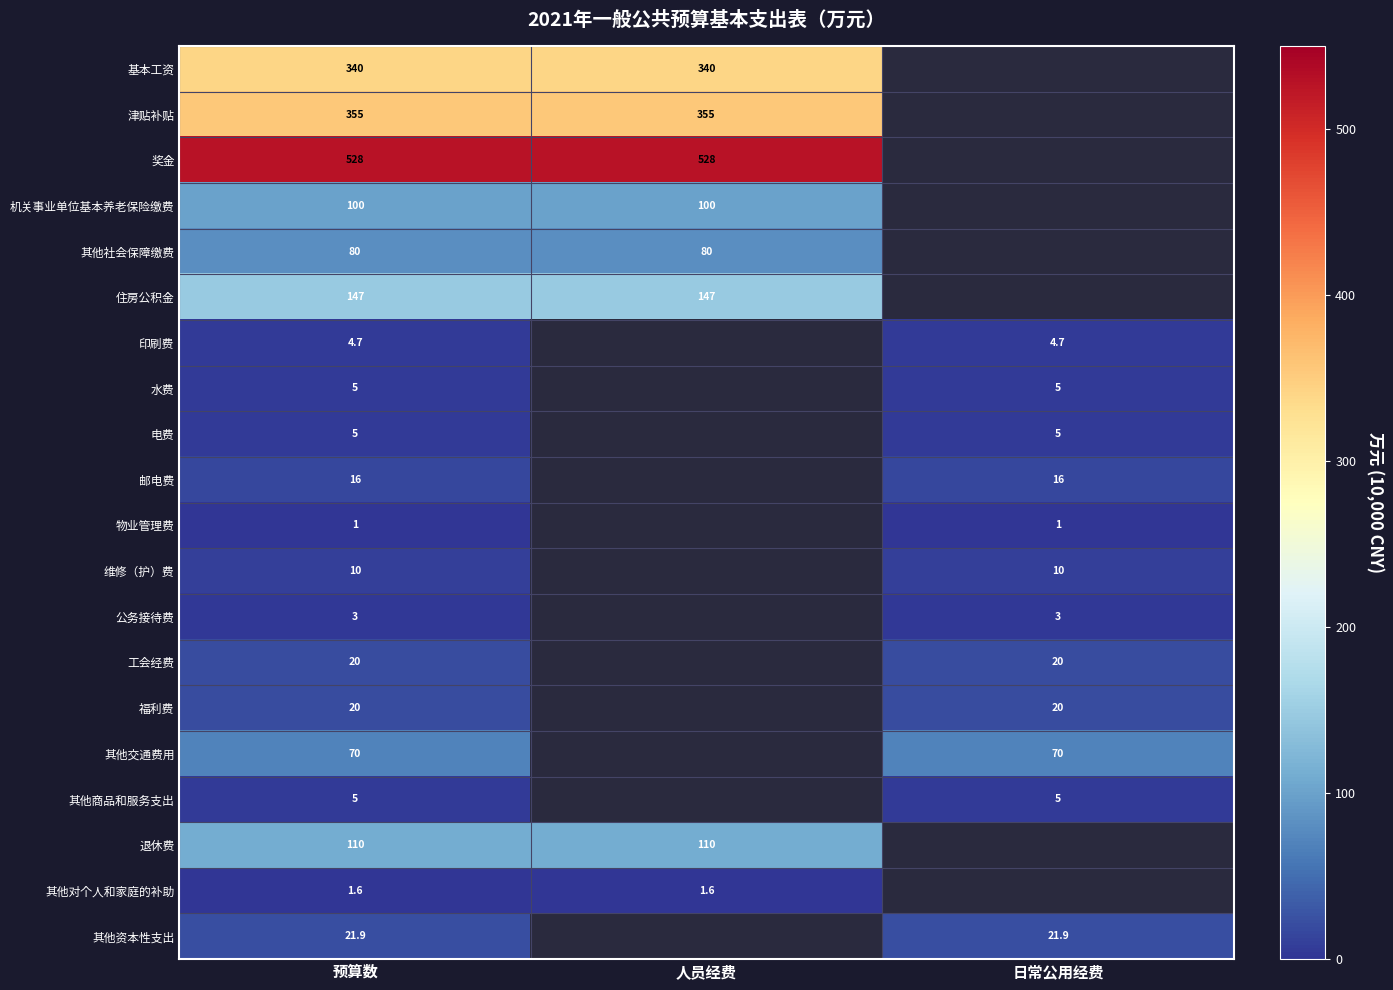

What is the minimum value shown in the chart?

1.0